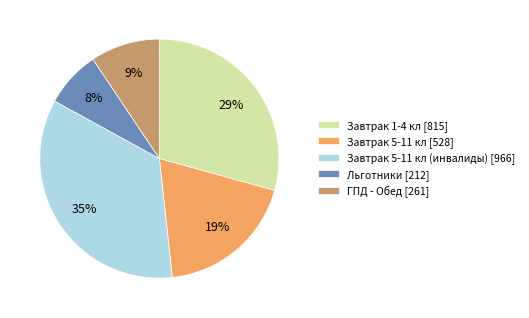

Between Льготники [212] and ГПД - Обед [261], which is larger?

ГПД - Обед [261]